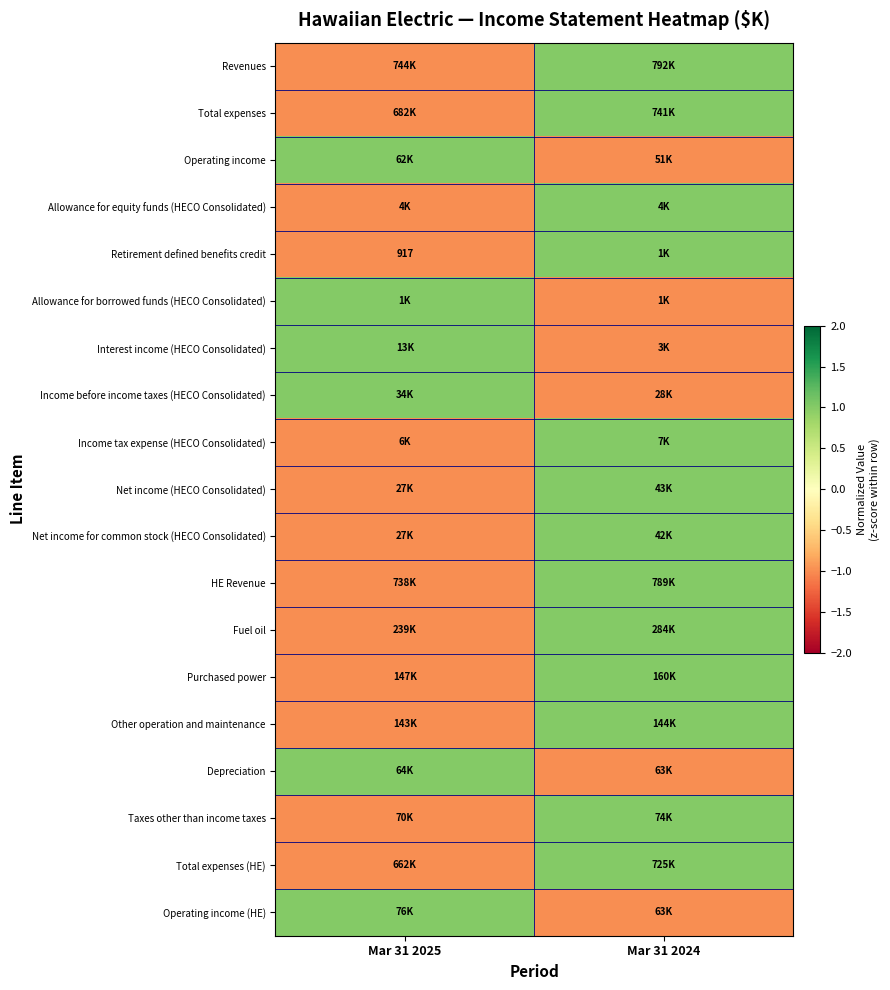

Is it true that Purchased power equals -1 at Mar 31 2025?

True